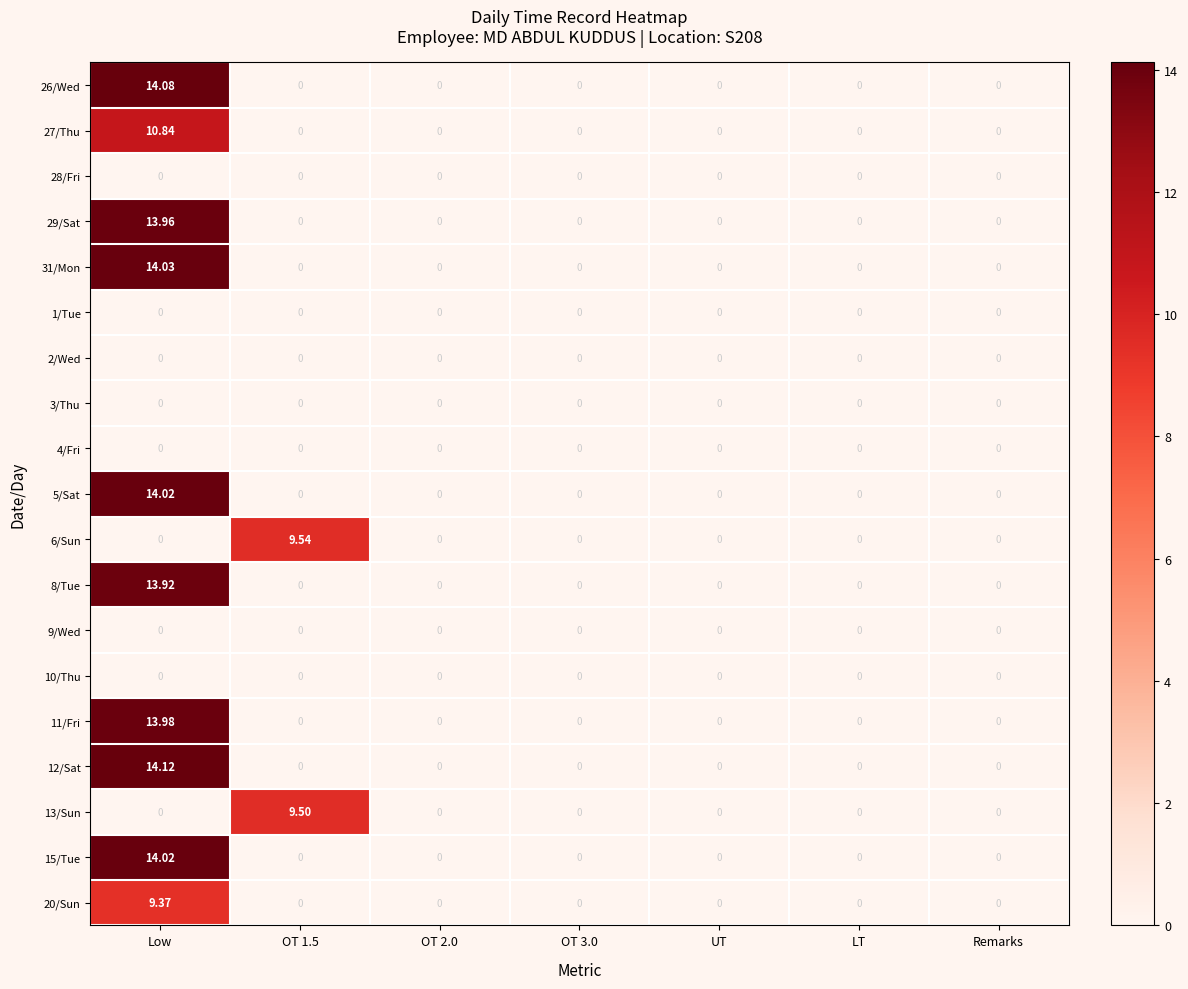

At which category is the sum across all series the highest?

Low